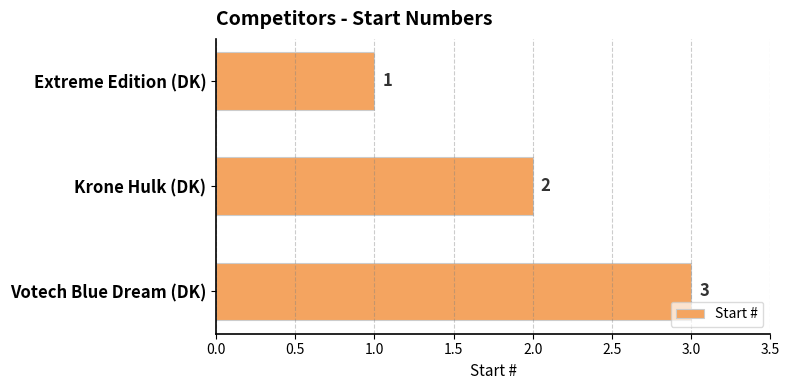

What is the smallest value displayed?

1